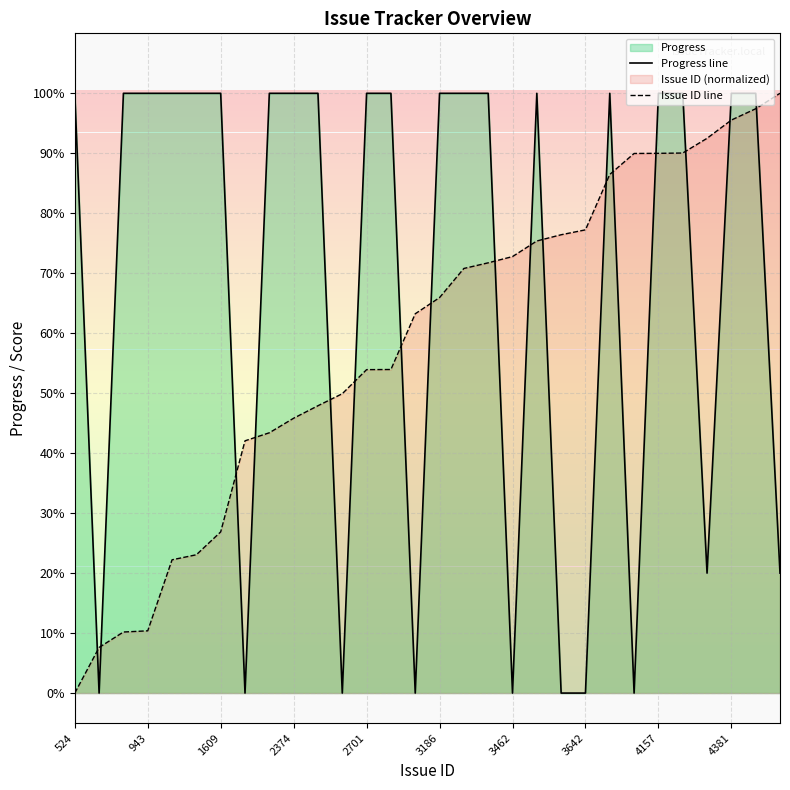

The Progress line series shows 156.5 at 3462. True or false?

False